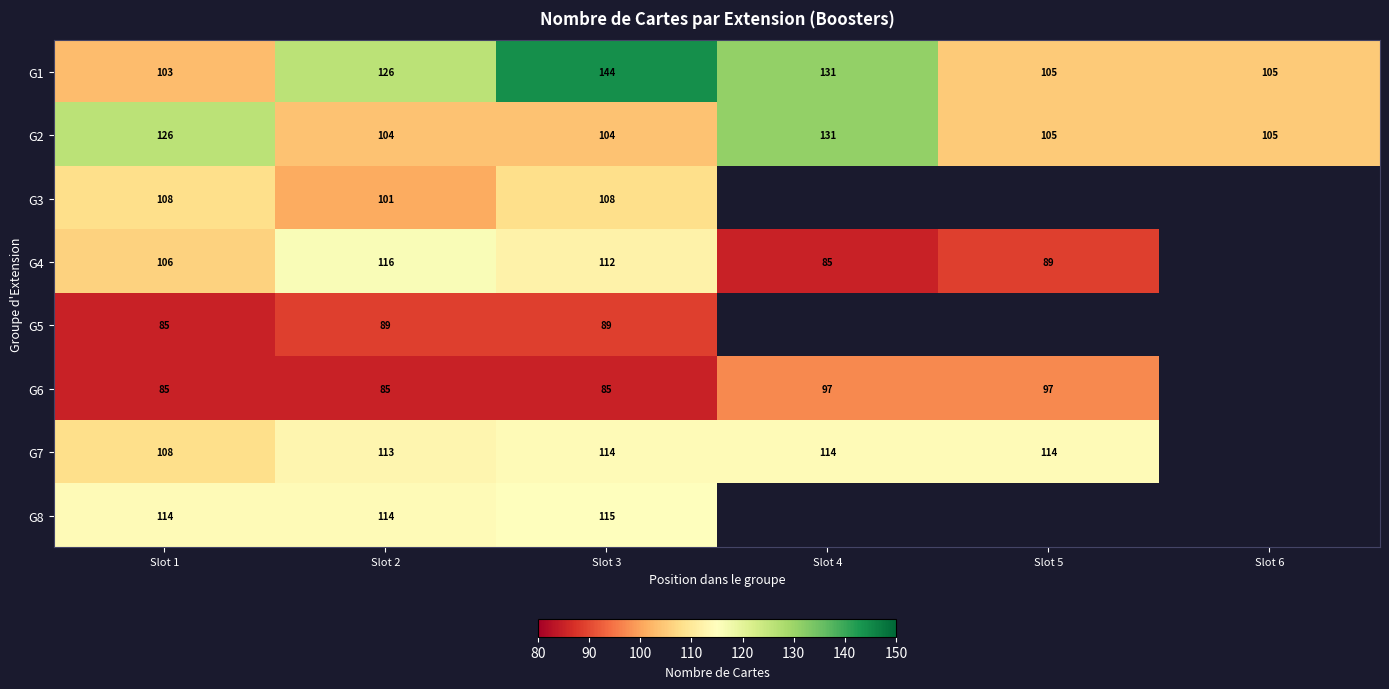

Which category has the lowest value in the G1 series?

Slot 1